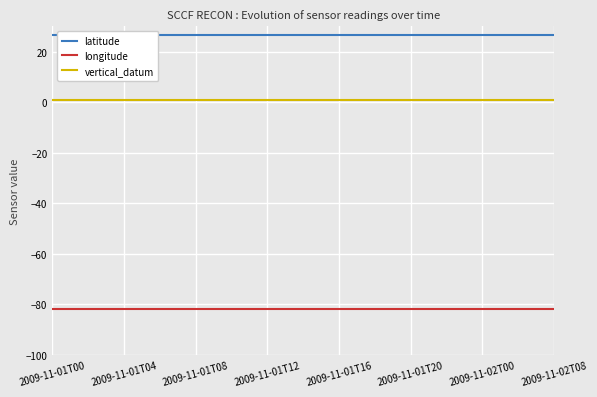

Is it true that longitude equals -56.8 at 2009-11-01T04?

False